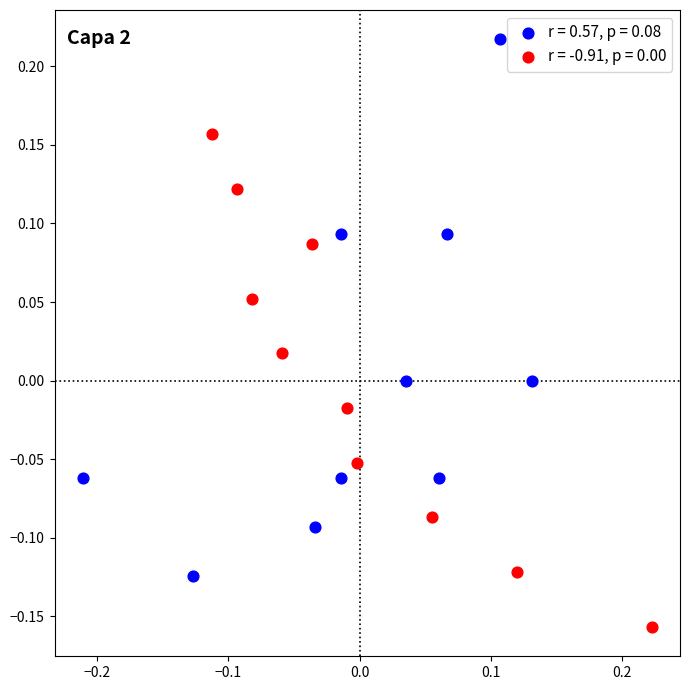

Which series contains the highest Y value?

r = 0.57, p = 0.08